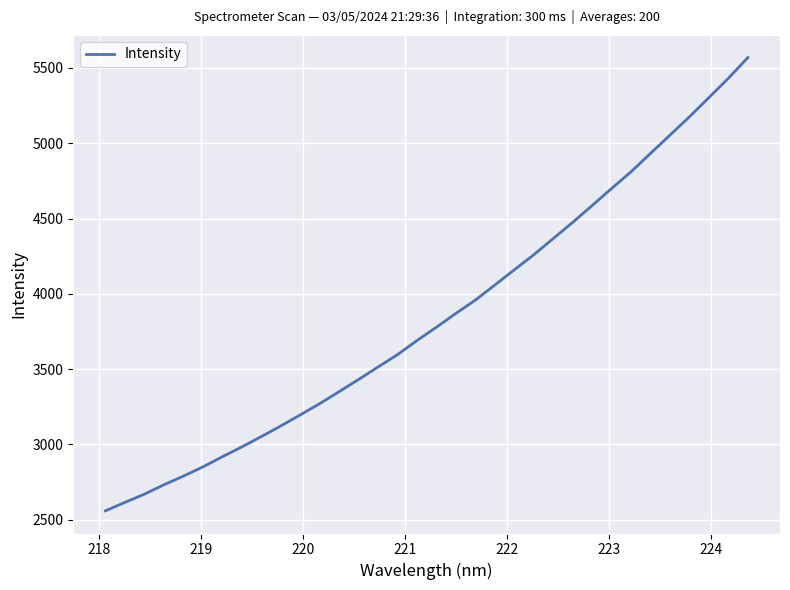

How many series are shown in this chart?

1